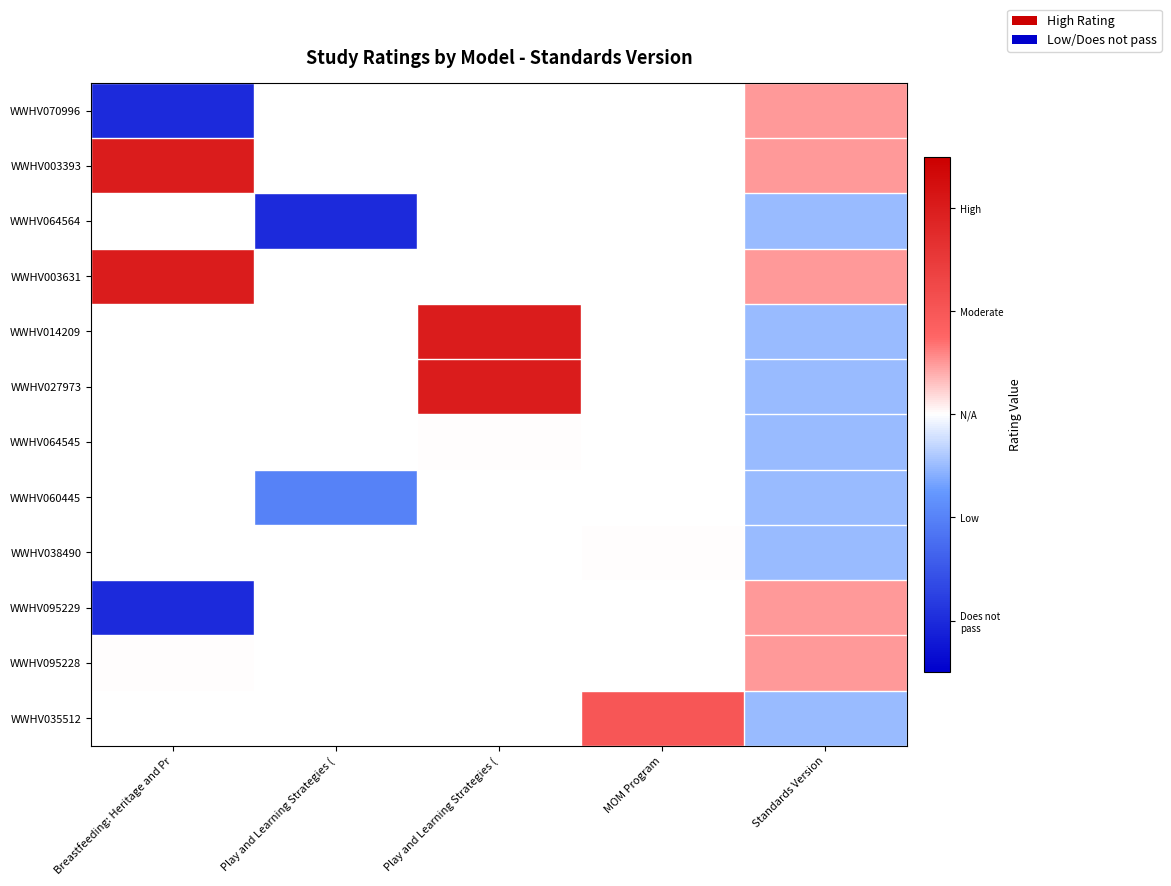

What is the maximum value shown in the chart?

2.0